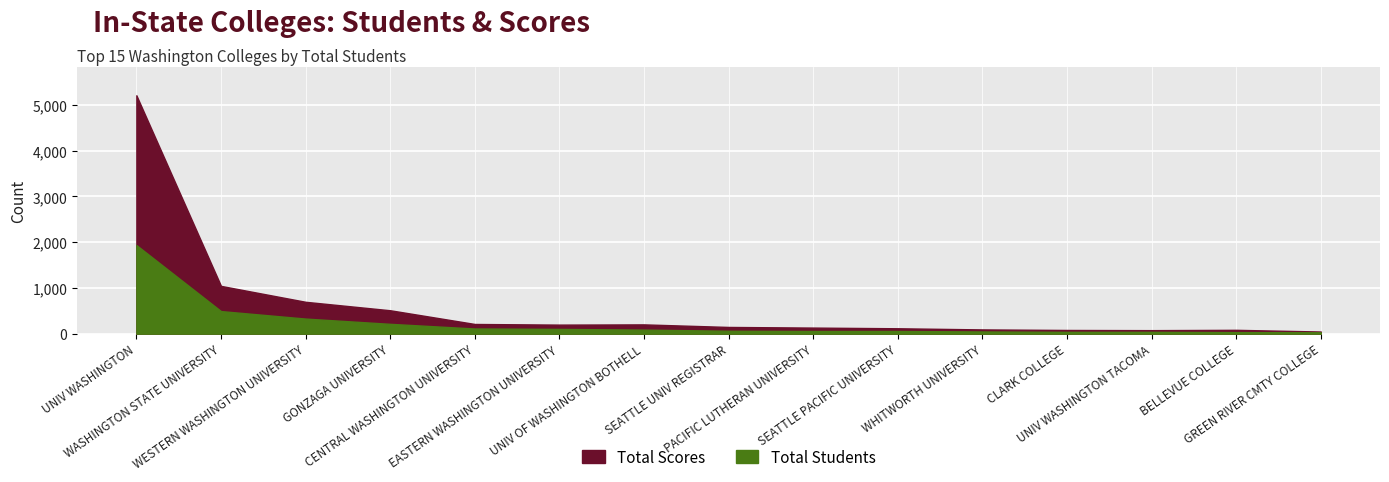

Rank the categories by Total Students value from highest to lowest.

UNIV WASHINGTON, WASHINGTON STATE UNIVERSITY, WESTERN WASHINGTON UNIVERSITY, GONZAGA UNIVERSITY, CENTRAL WASHINGTON UNIVERSITY, EASTERN WASHINGTON UNIVERSITY, UNIV OF WASHINGTON BOTHELL, SEATTLE UNIV REGISTRAR, PACIFIC LUTHERAN UNIVERSITY, SEATTLE PACIFIC UNIVERSITY, WHITWORTH UNIVERSITY, CLARK COLLEGE, UNIV WASHINGTON TACOMA, BELLEVUE COLLEGE, GREEN RIVER CMTY COLLEGE